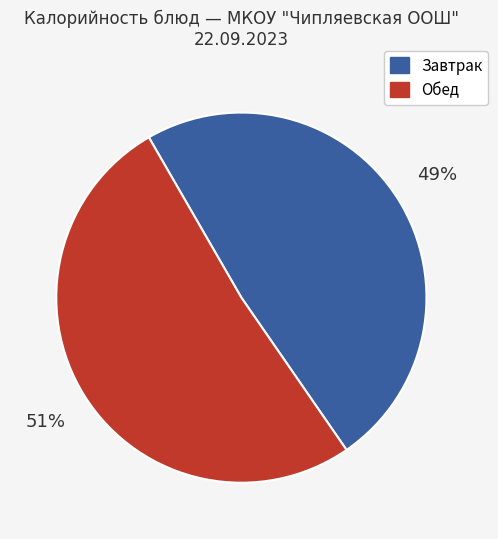

Does Обед account for over 50% of the chart?

Yes